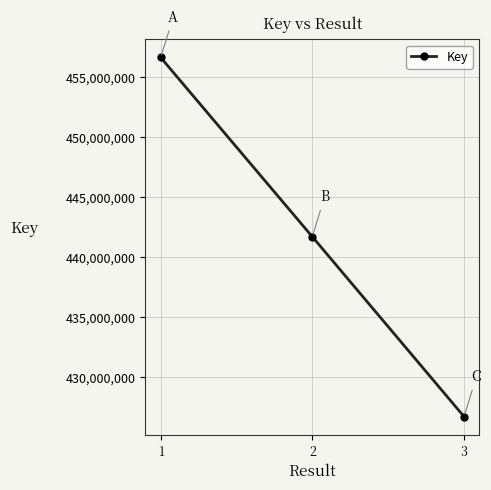

Does the chart display data point markers on the line(s)?

Yes